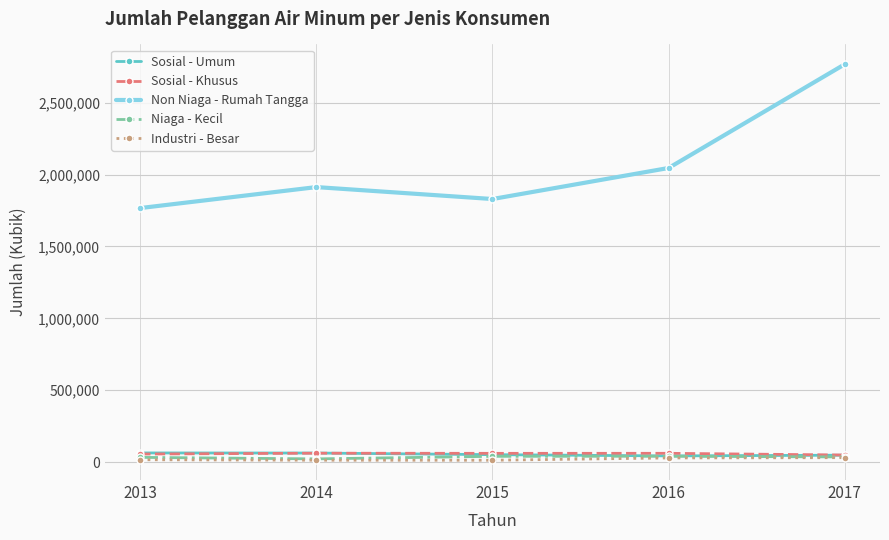

At which category does Non Niaga - Rumah Tangga reach its first local peak?

2014